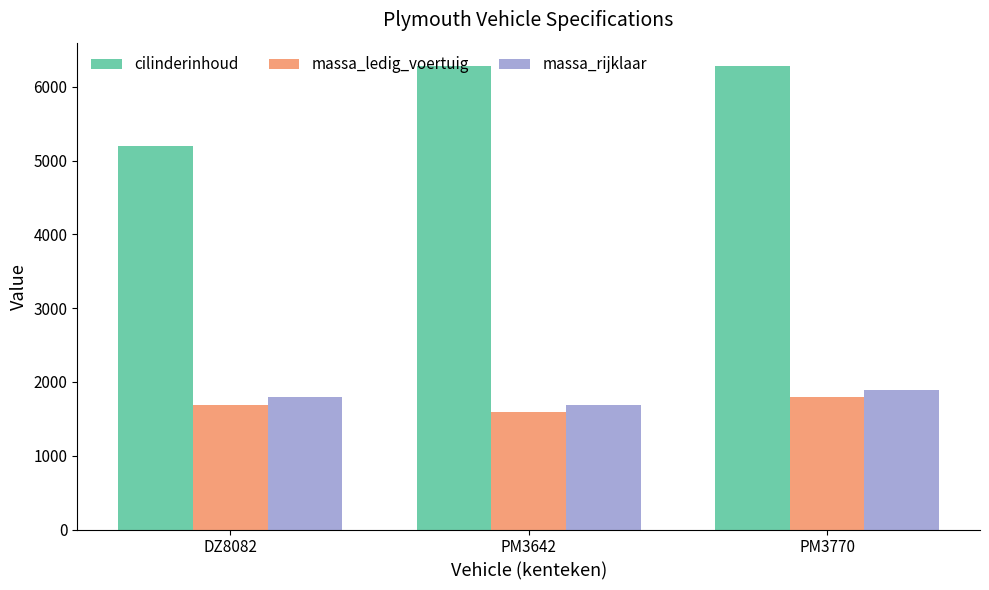

At which category is the sum across all series the highest?

PM3770